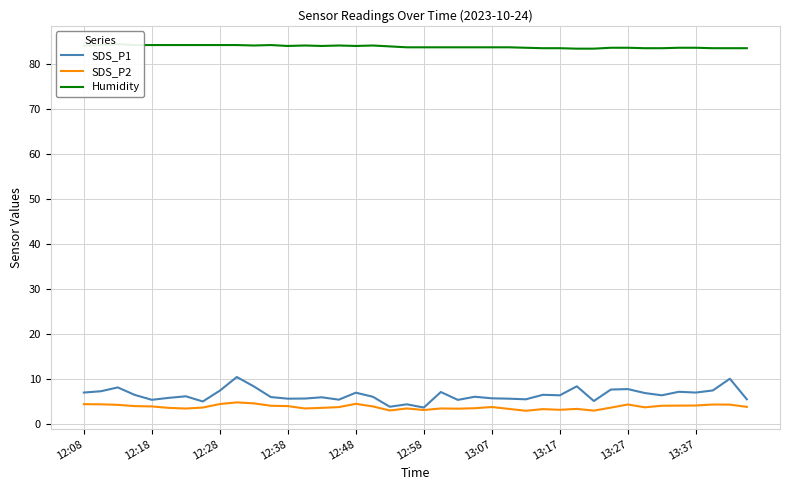

What is the value of the SDS_P2 point at the 11th from the left?

4.5